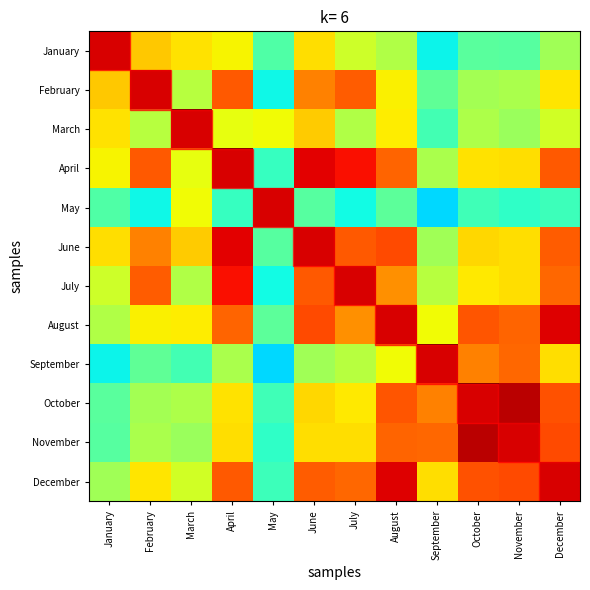

Rank the series by their maximum value, from lowest to highest.

January, February, March, April, May, June, July, August, September, October, November, December